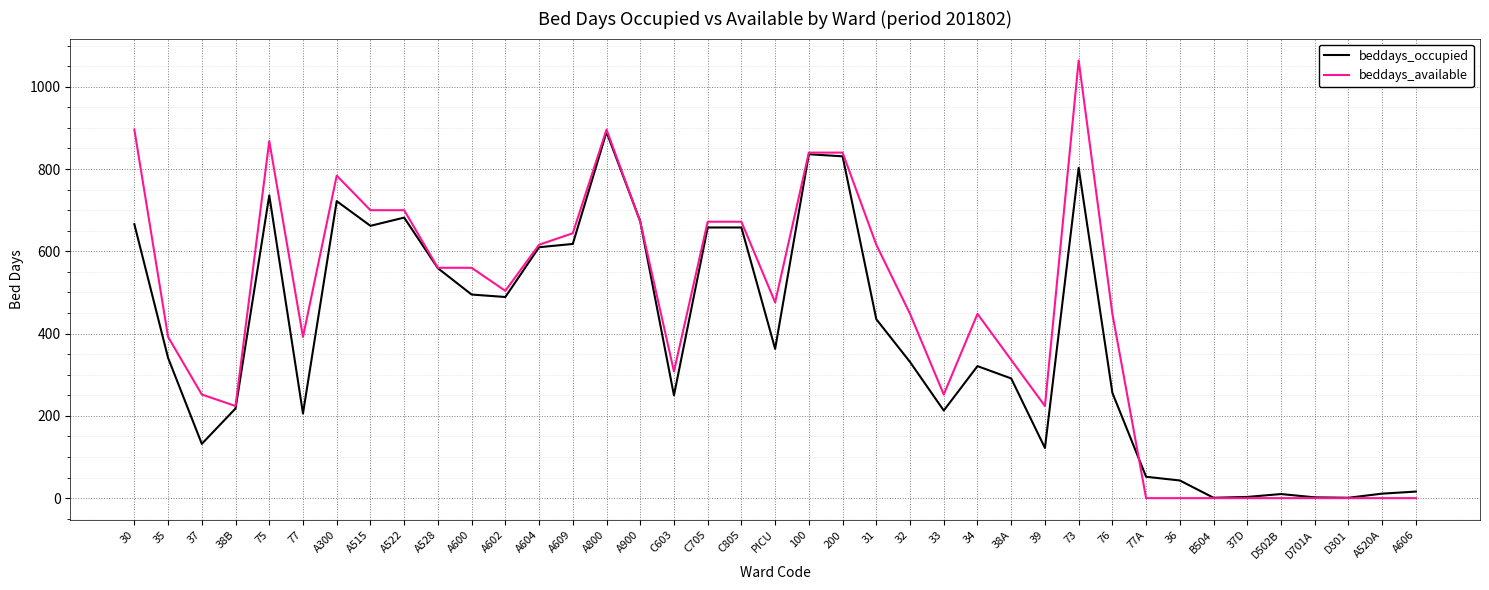

The beddays_occupied series shows 140 at 76. True or false?

False